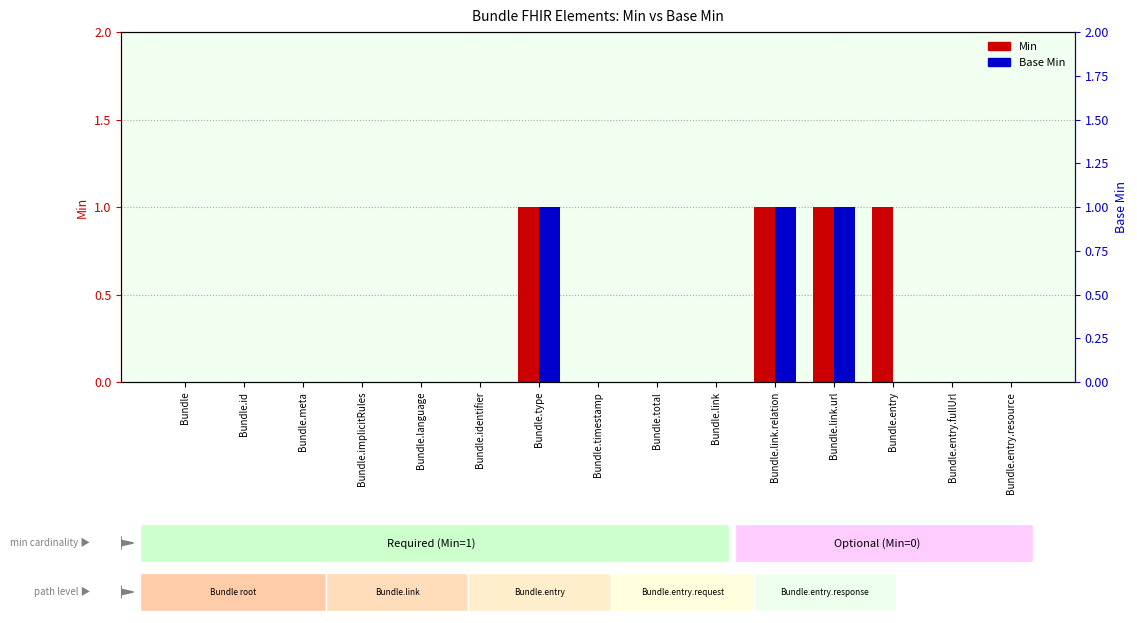

What is the value of the Min bar at the 7th from the left?

1